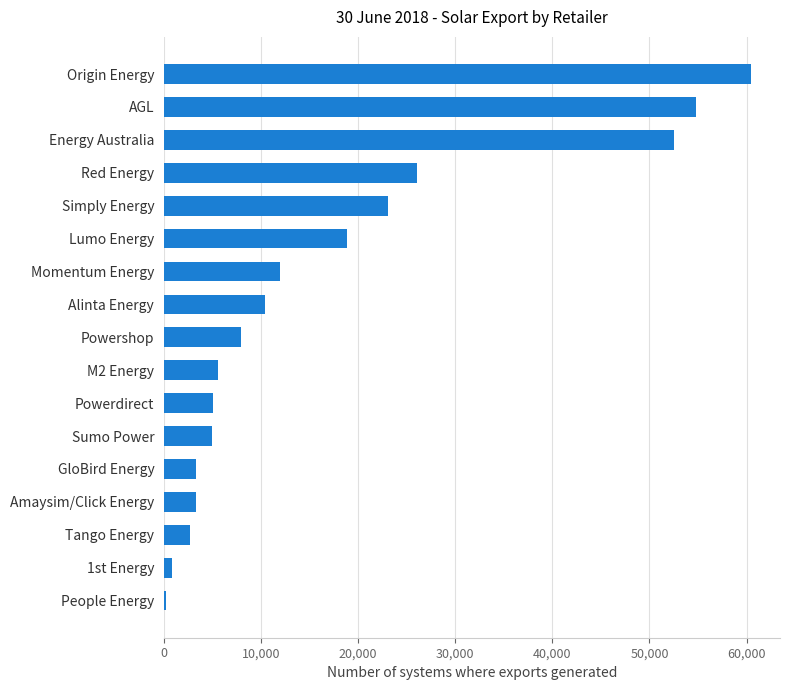

Count the number of data series in this chart.

1